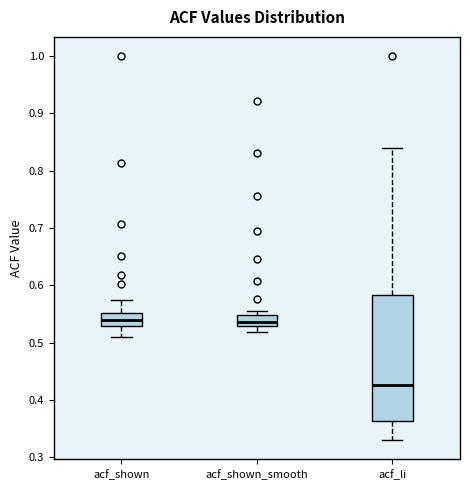

Comparing the boxes themselves (not the whiskers), which one is the tallest?

acf_li